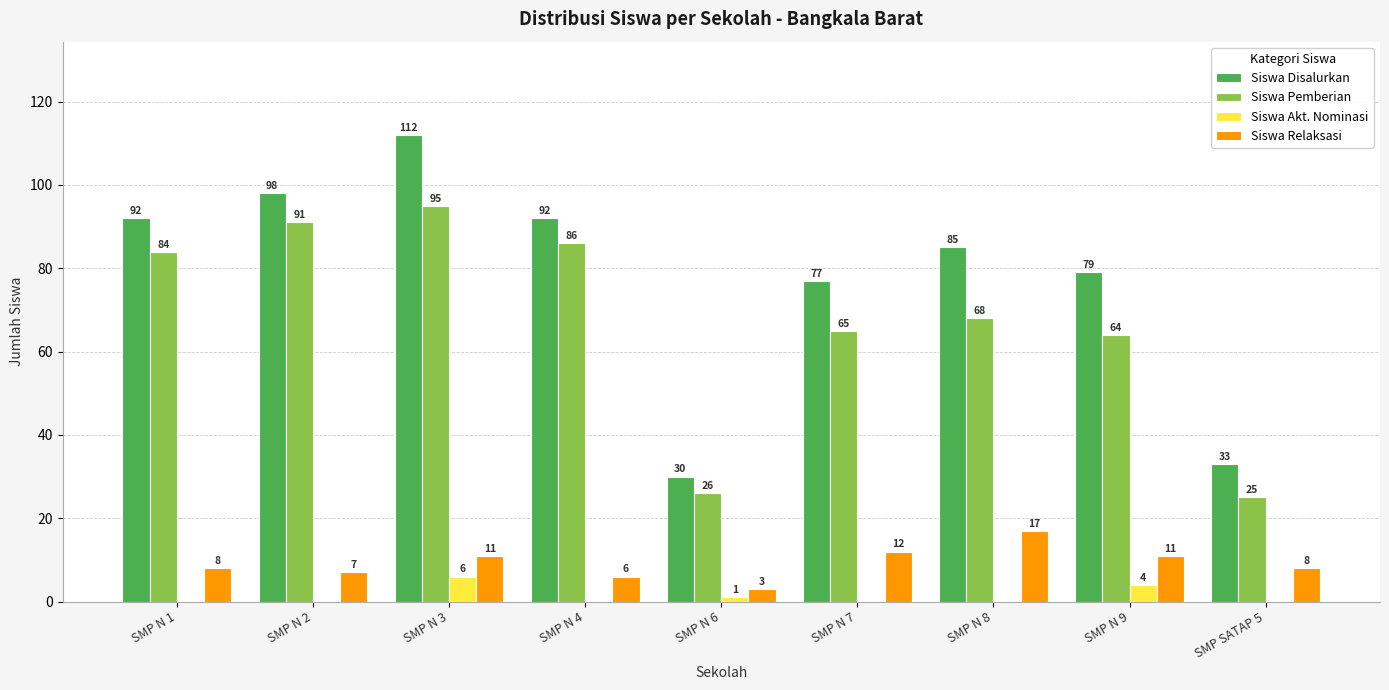

Which category has the highest value in the Siswa Disalurkan series?

SMP N 3